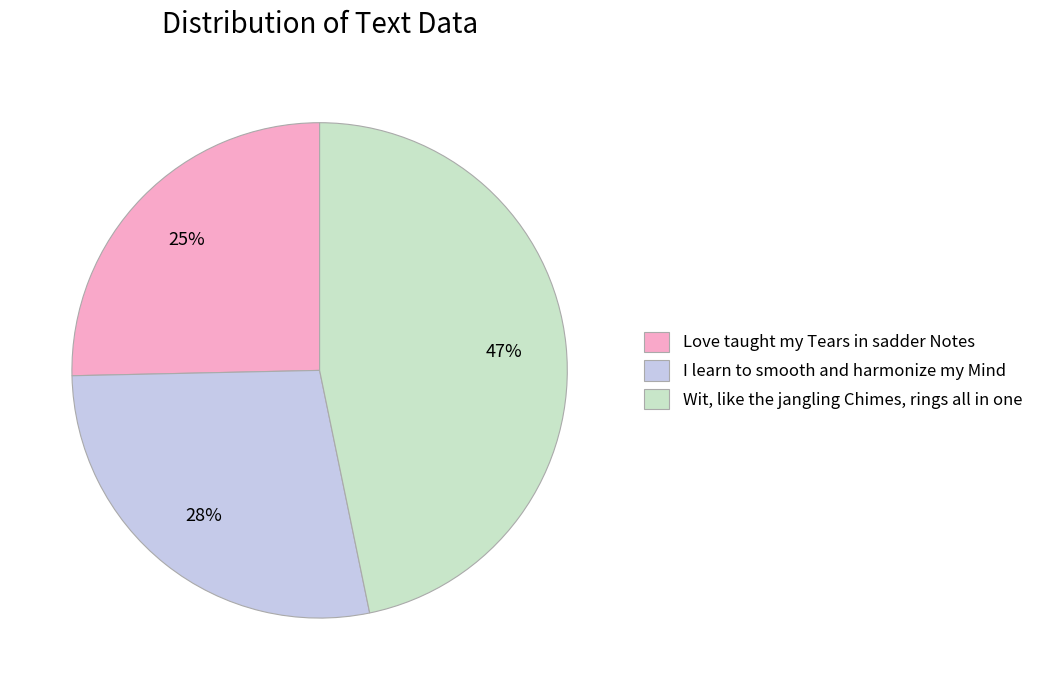

Between Wit, like the jangling Chimes, rings all in one and Love taught my Tears in sadder Notes, which is larger?

Wit, like the jangling Chimes, rings all in one